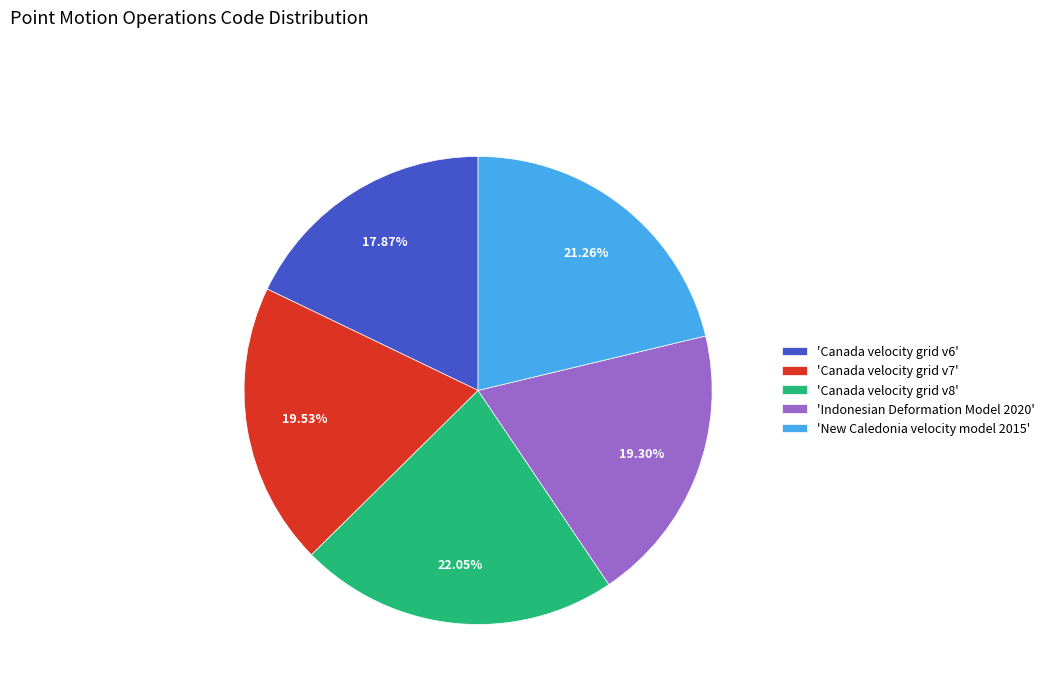

Combined, do 'Canada velocity grid v7' and 'Canada velocity grid v6' account for over 50%?

No